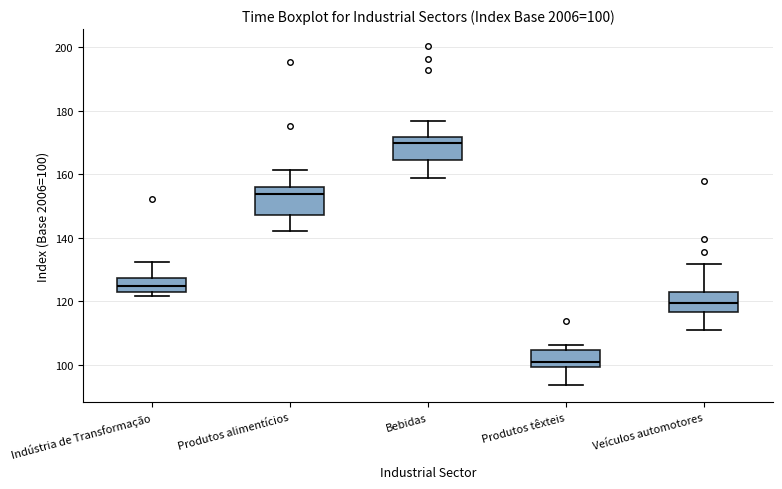

Which box's median line is the highest?

Bebidas